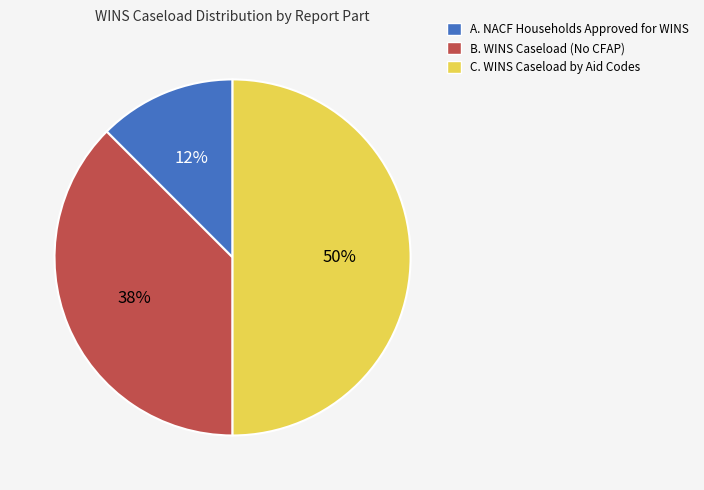

To the nearest percent, what is the average slice percentage?

33%